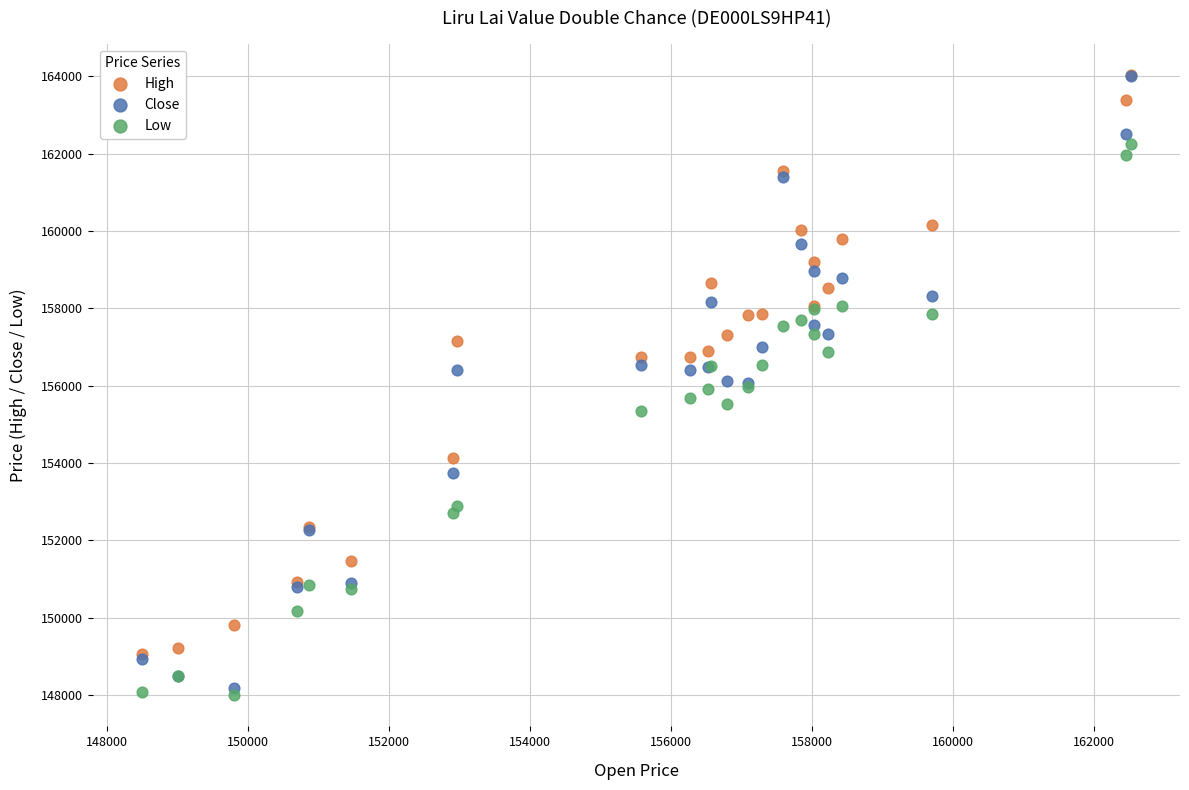

In the Low series, what Y value is closest to 155122?

155334